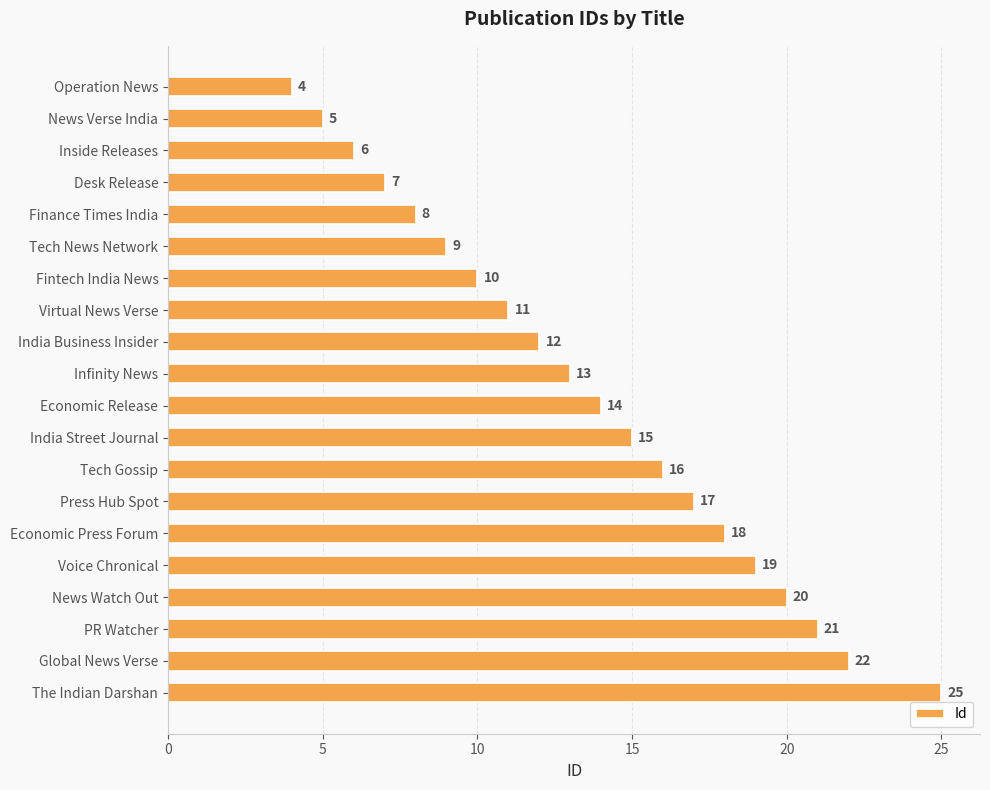

Rank the categories by value from lowest to highest.

Operation News, News Verse India, Inside Releases, Desk Release, Finance Times India, Tech News Network, Fintech India News, Virtual News Verse, India Business Insider, Infinity News, Economic Release, India Street Journal, Tech Gossip, Press Hub Spot, Economic Press Forum, Voice Chronical, News Watch Out, PR Watcher, Global News Verse, The Indian Darshan